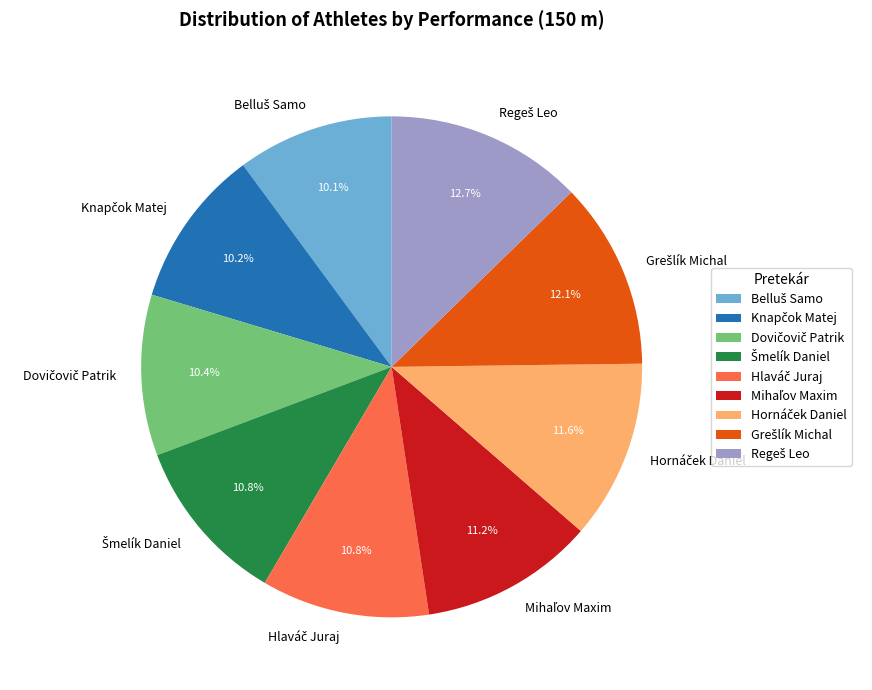

How many slices are in this pie chart?

9